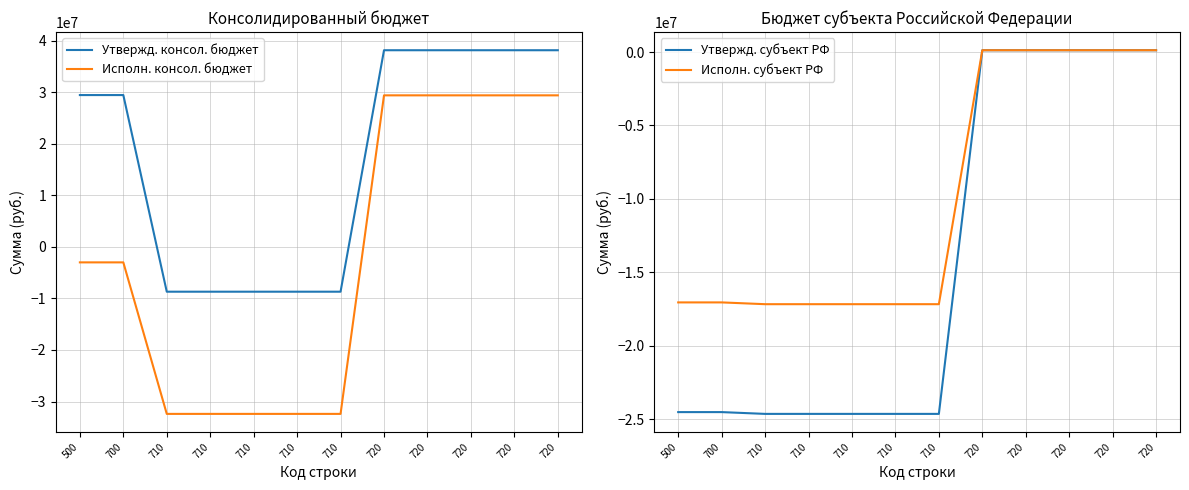

The Утвержд. консол. бюджет series shows 29448300.0 at 700. True or false?

True